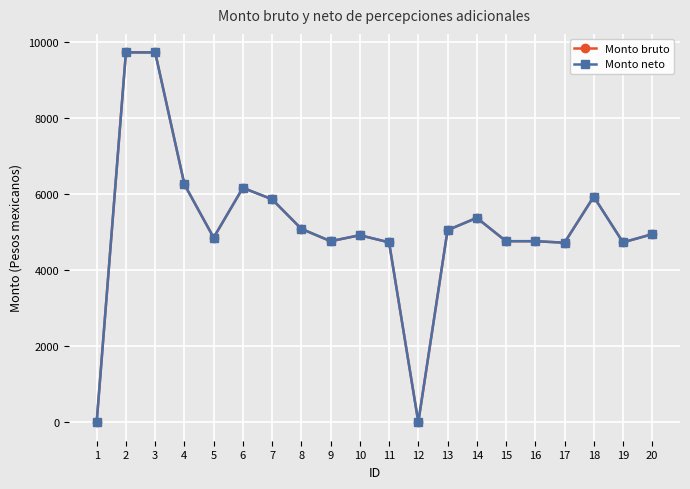

True or false: Monto bruto has more than 2 points higher than both neighbors.

True